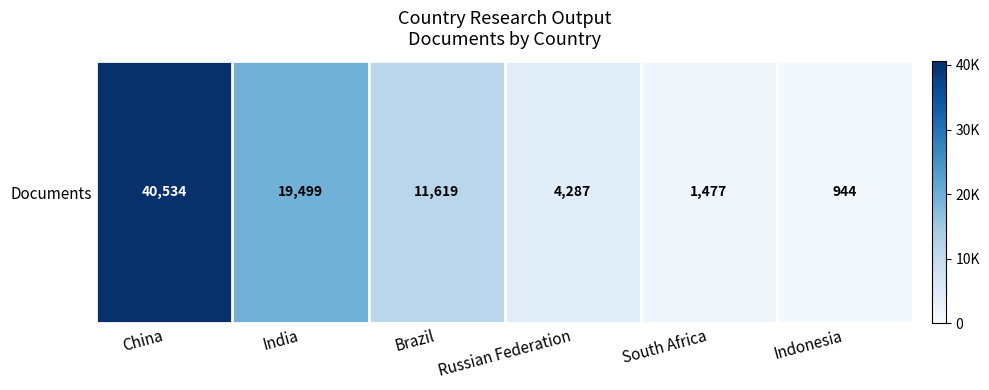

What is the change in value from Brazil to South Africa?

-10142